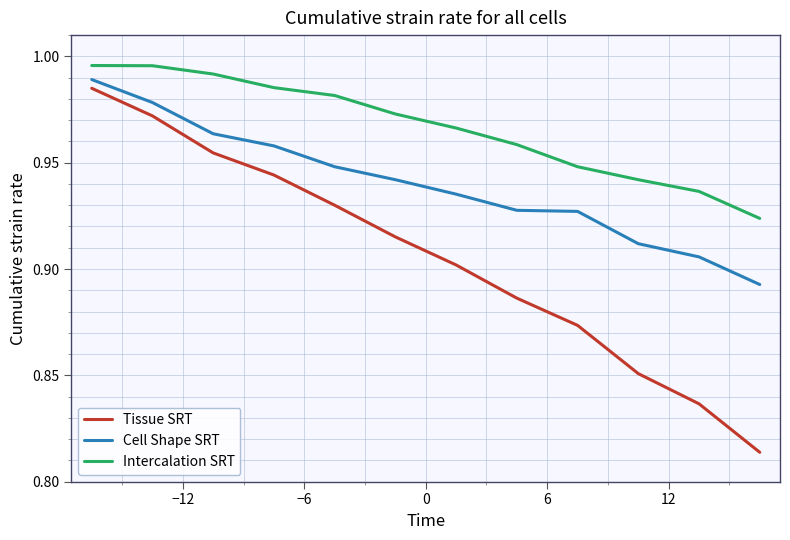

Which series has the largest range (max minus min)?

Tissue SRT